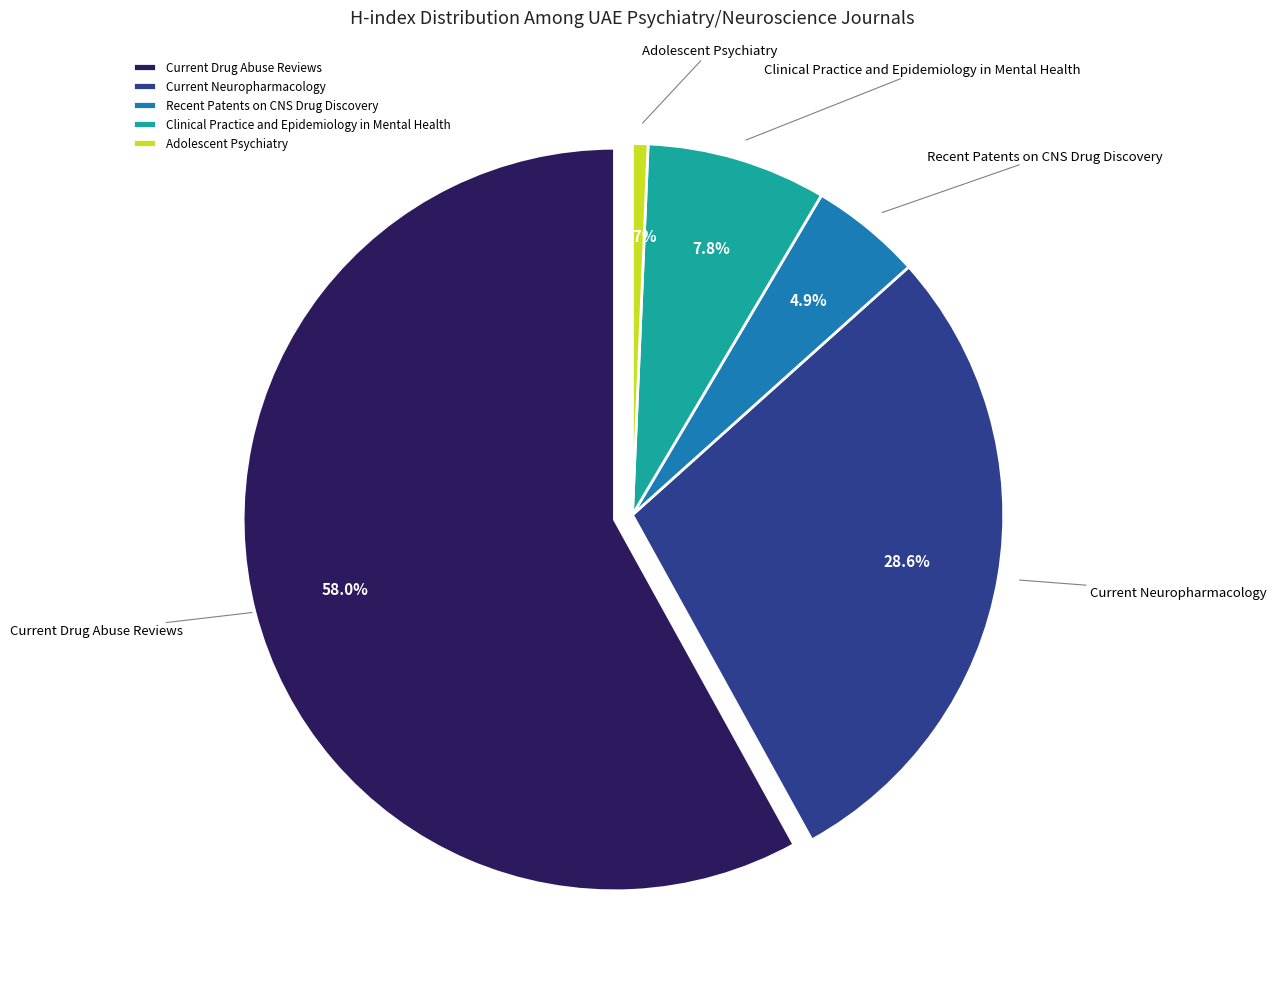

What is the change in value from Current Drug Abuse Reviews to Clinical Practice and Epidemiology in Mental Health?

-372